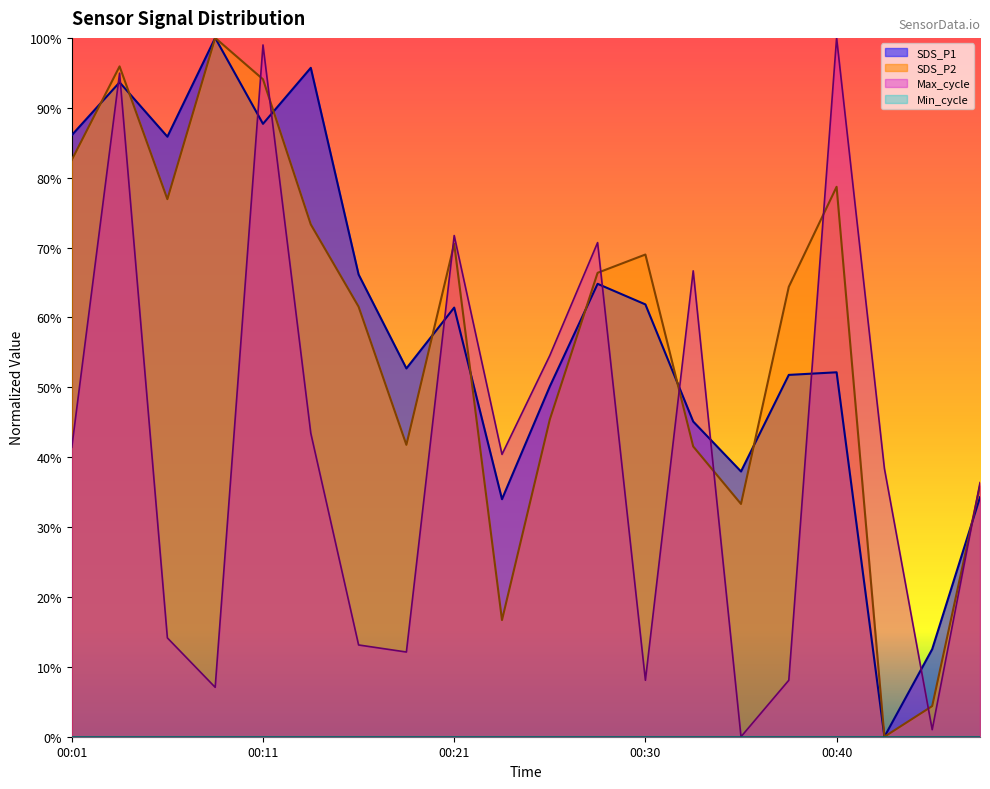

Reading right to left, what are all the values shown in this chart?

SDS_P1: 00:48=0.3	00:45=0.1	00:43=0.0	00:40=0.5	00:38=0.5	00:35=0.4	00:33=0.5	00:30=0.6	00:28=0.6	00:25=0.5	00:23=0.3	00:21=0.6	00:18=0.5	00:16=0.7	00:13=1.0	00:11=0.9	00:08=1.0	00:06=0.9	00:03=0.9	00:01=0.9
SDS_P2: 00:48=0.4	00:45=0.0	00:43=0.0	00:40=0.8	00:38=0.6	00:35=0.3	00:33=0.4	00:30=0.7	00:28=0.7	00:25=0.5	00:23=0.2	00:21=0.7	00:18=0.4	00:16=0.6	00:13=0.7	00:11=0.9	00:08=1.0	00:06=0.8	00:03=1.0	00:01=0.8
Max_cycle: 00:48=0.4	00:45=0.0	00:43=0.4	00:40=1.0	00:38=0.1	00:35=0.0	00:33=0.7	00:30=0.1	00:28=0.7	00:25=0.5	00:23=0.4	00:21=0.7	00:18=0.1	00:16=0.1	00:13=0.4	00:11=1.0	00:08=0.1	00:06=0.1	00:03=0.9	00:01=0.4